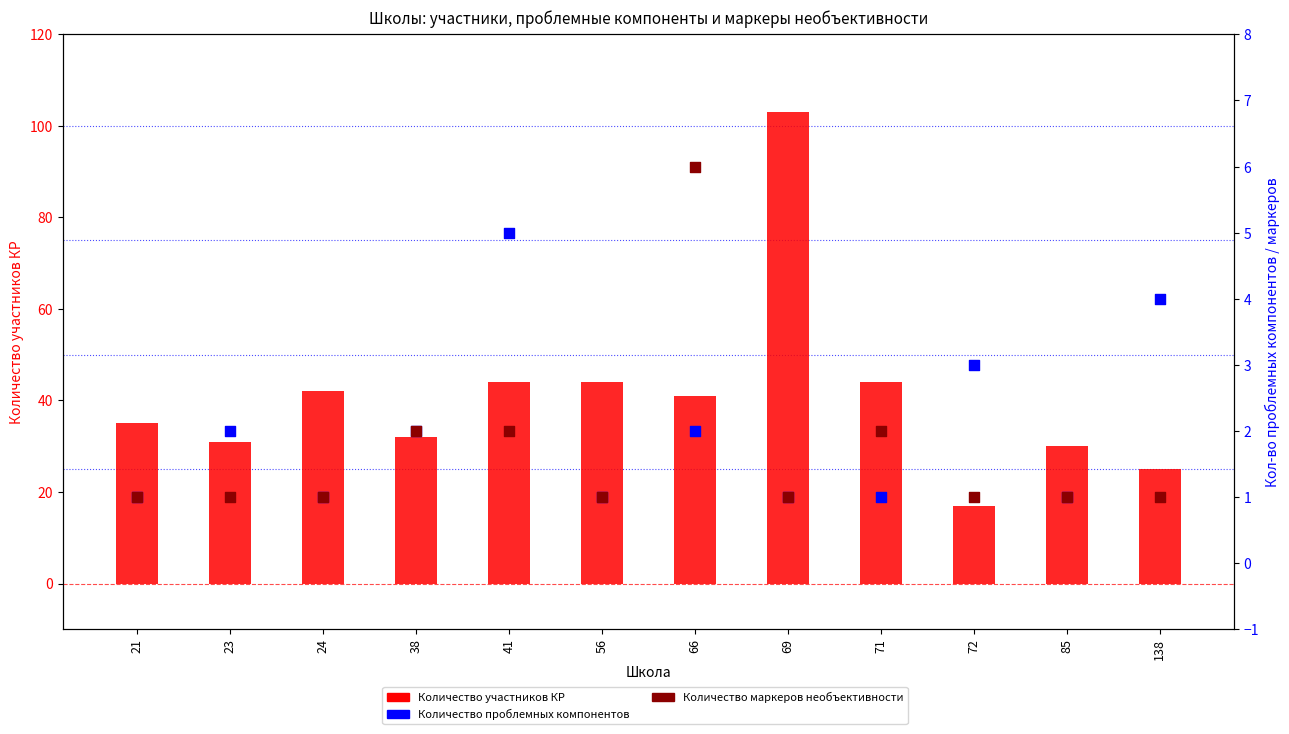

Which series contains the lowest Y value?

Количество проблемных компонентов